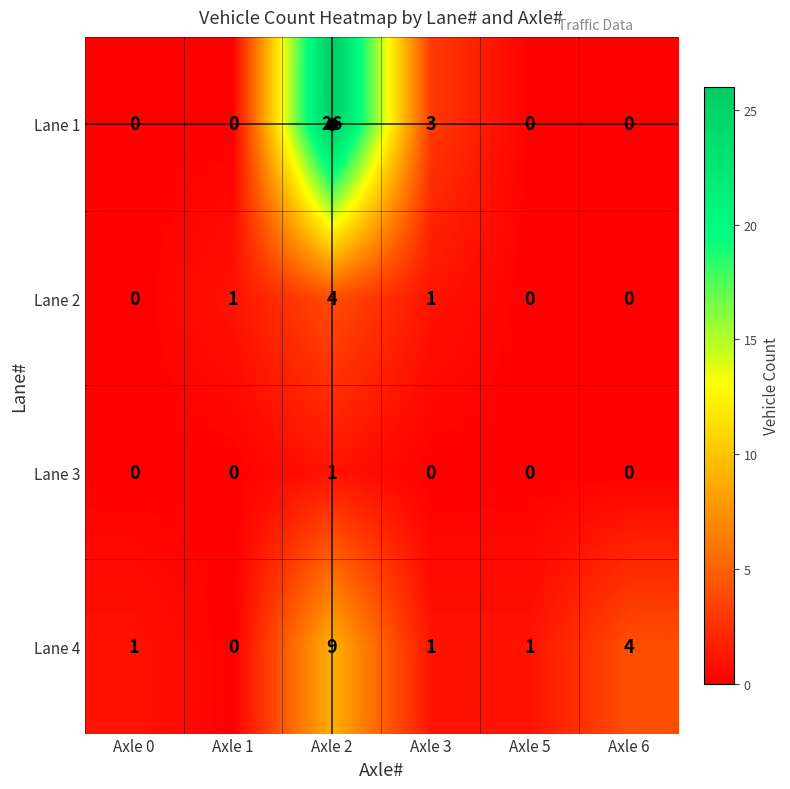

Is it true that Lane 3 equals 0 at Axle 1?

True